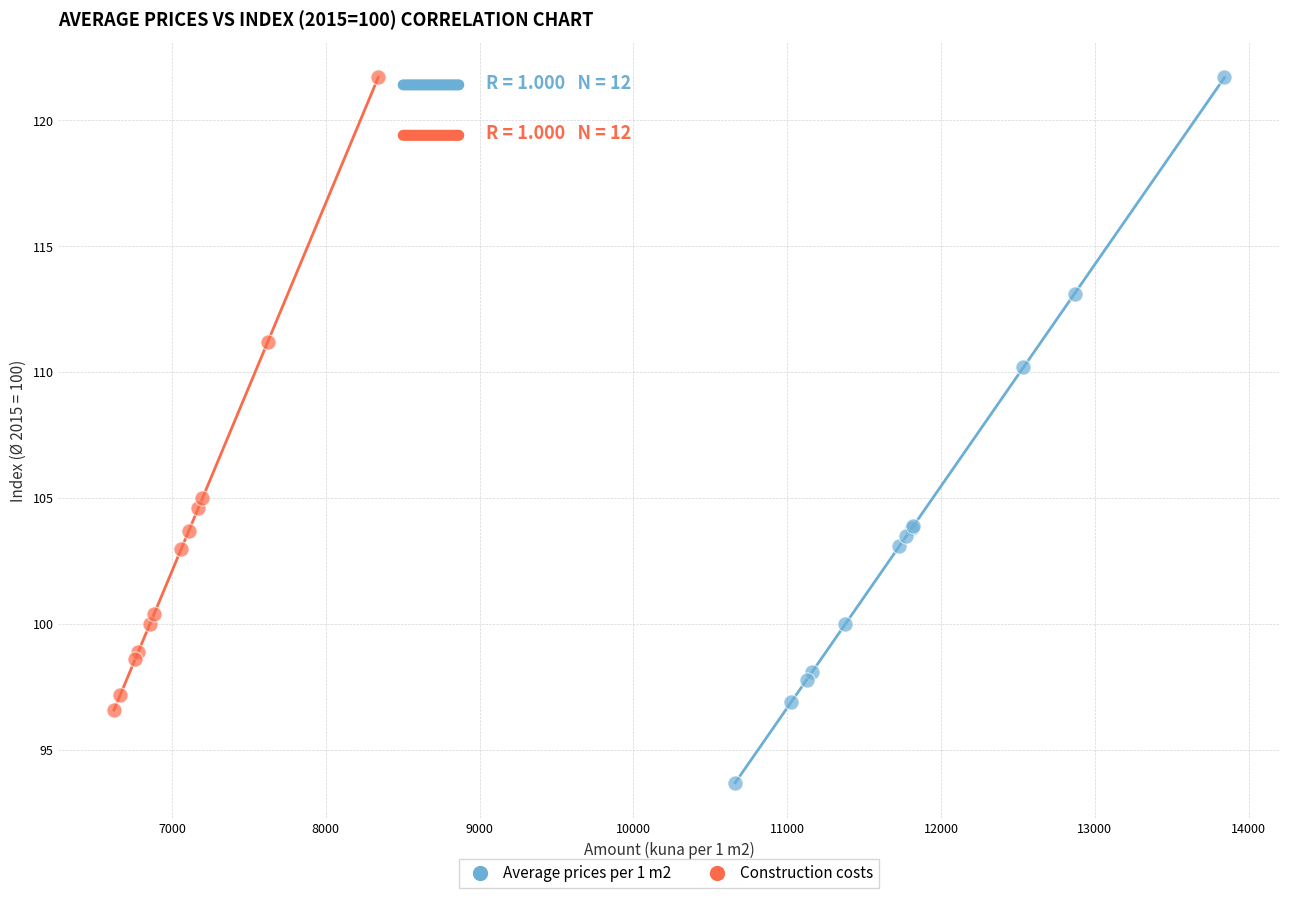

Which series has the largest Y range (max minus min)?

Average prices per 1 m2